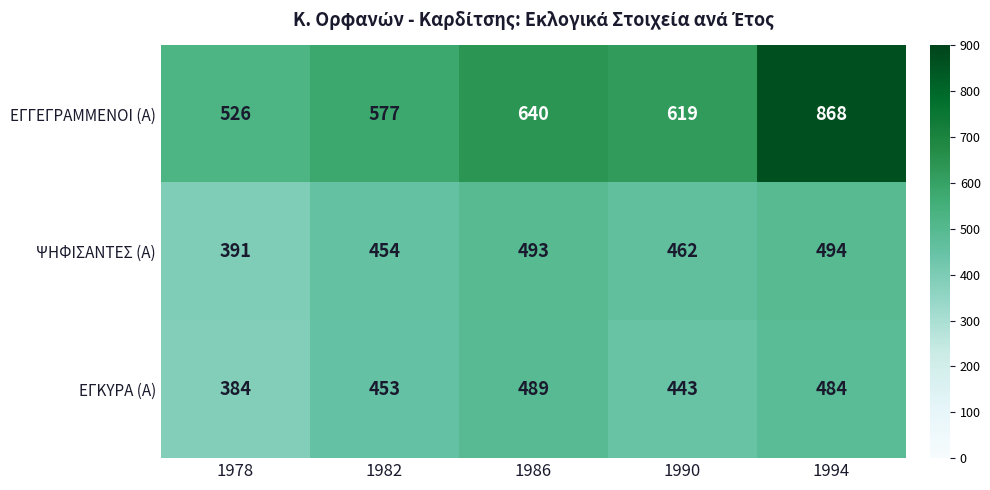

Reading right to left, transcribe all the data shown in this chart.

ΕΓΓΕΓΡΑΜΜΕΝΟΙ (Α): 1994=868	1990=619	1986=640	1982=577	1978=526
ΨΗΦΙΣΑΝΤΕΣ (Α): 1994=494	1990=462	1986=493	1982=454	1978=391
ΕΓΚΥΡΑ (Α): 1994=484	1990=443	1986=489	1982=453	1978=384